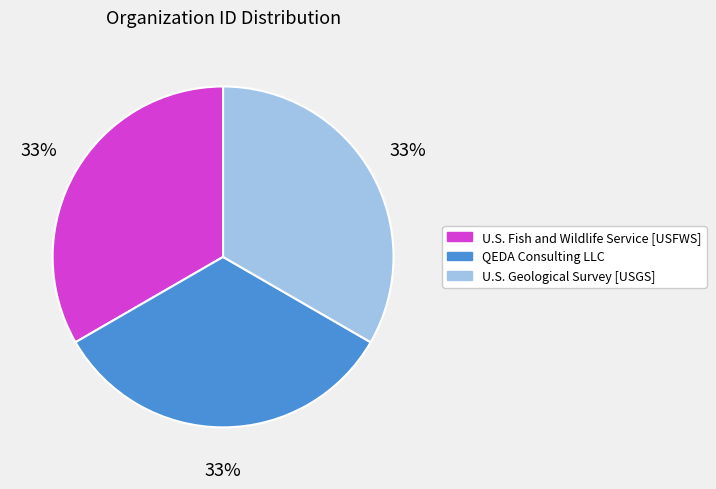

Approximately how many times larger is the value at U.S. Geological Survey [USGS] compared to U.S. Fish and Wildlife Service [USFWS]?

1.0